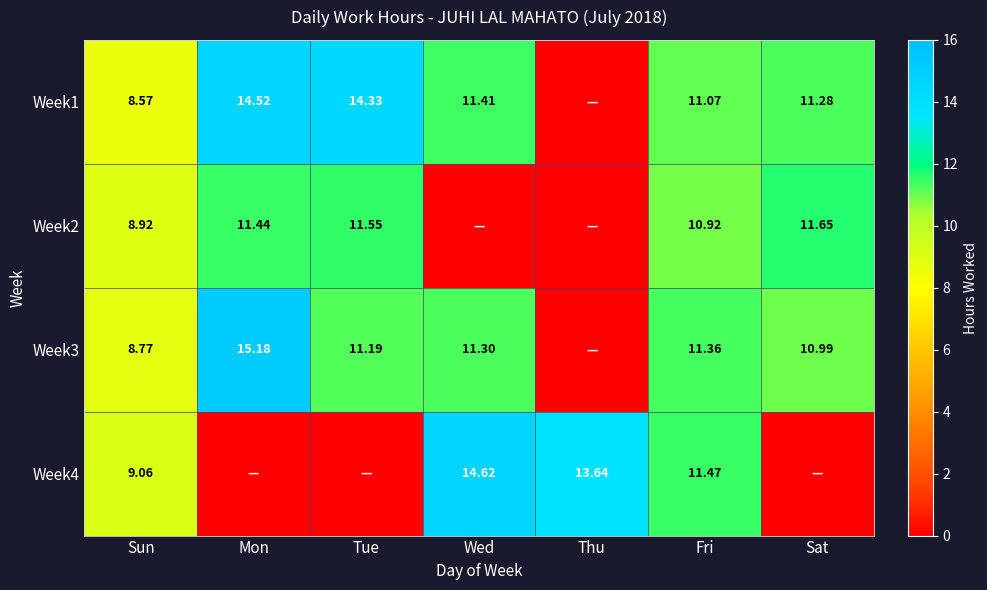

What is the difference between the highest and lowest values at Fri?

0.6